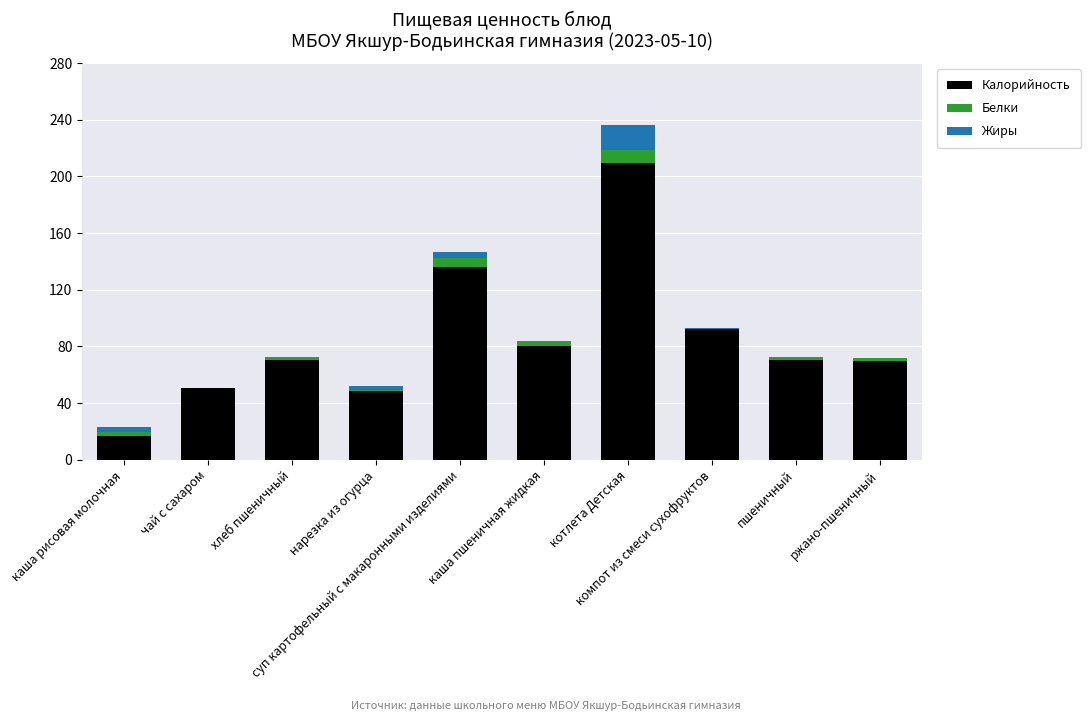

What is the maximum value for Калорийность?

209.7